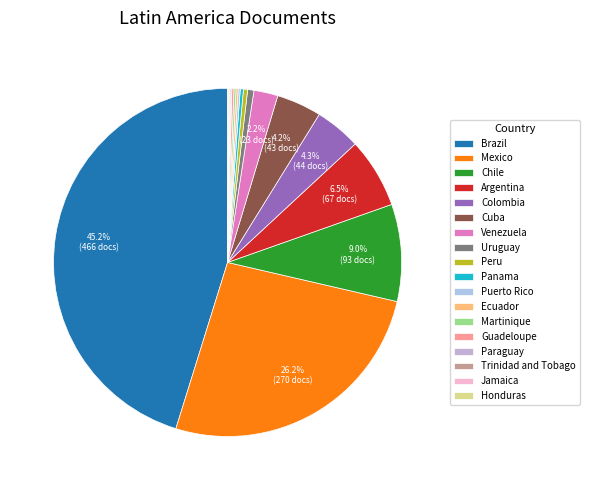

What is the total percentage of Peru and Martinique?

0.6%